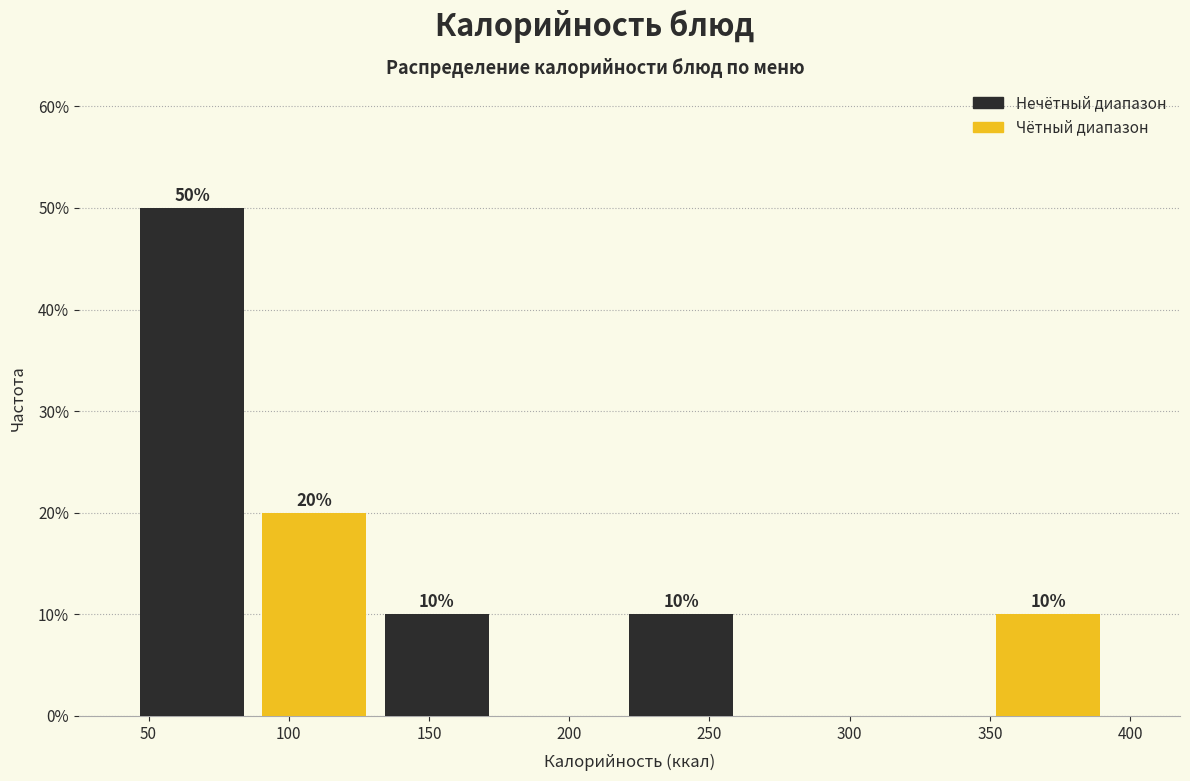

Over which range of the x-axis is the bar tallest?

45 to 90